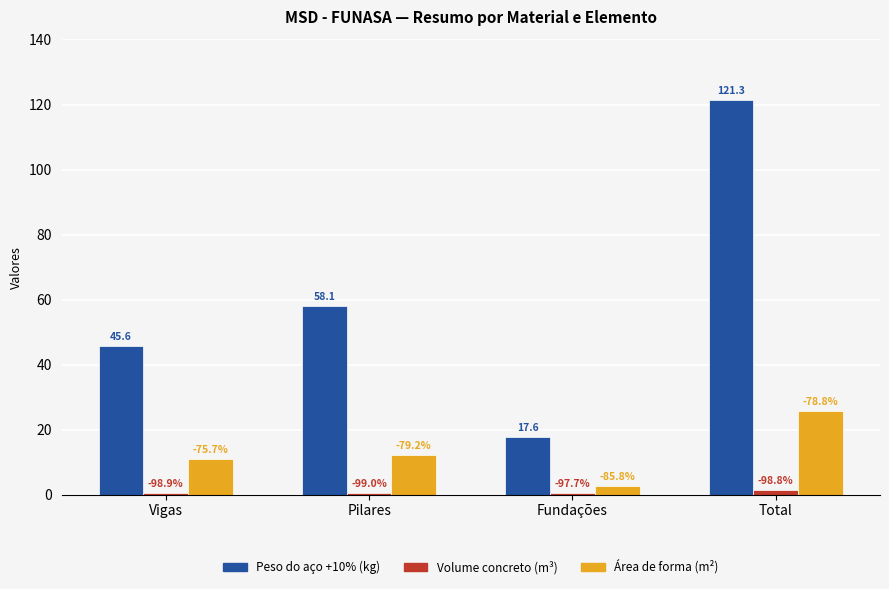

Read the Volume concreto (m³) value at Fundações.

0.4